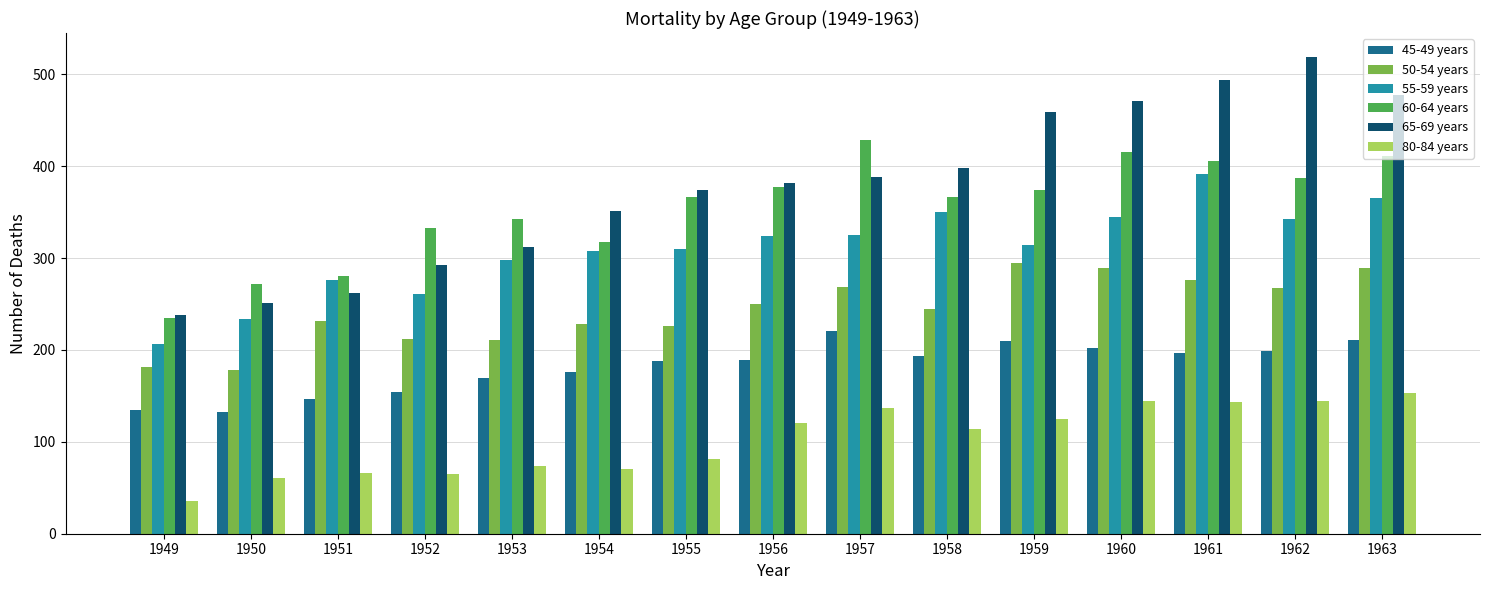

At how many categories does at least one series exceed 211?

15